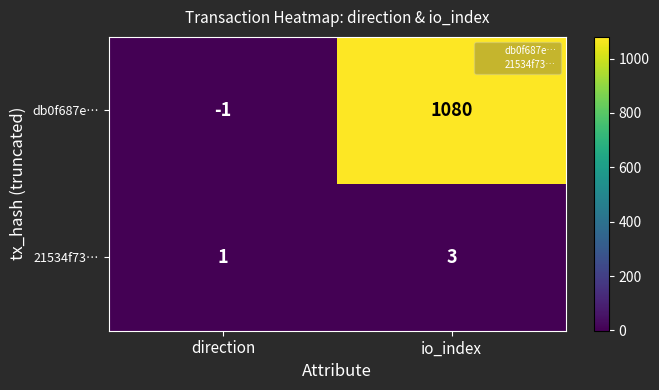

The 21534f73… series shows 0 at direction. True or false?

False